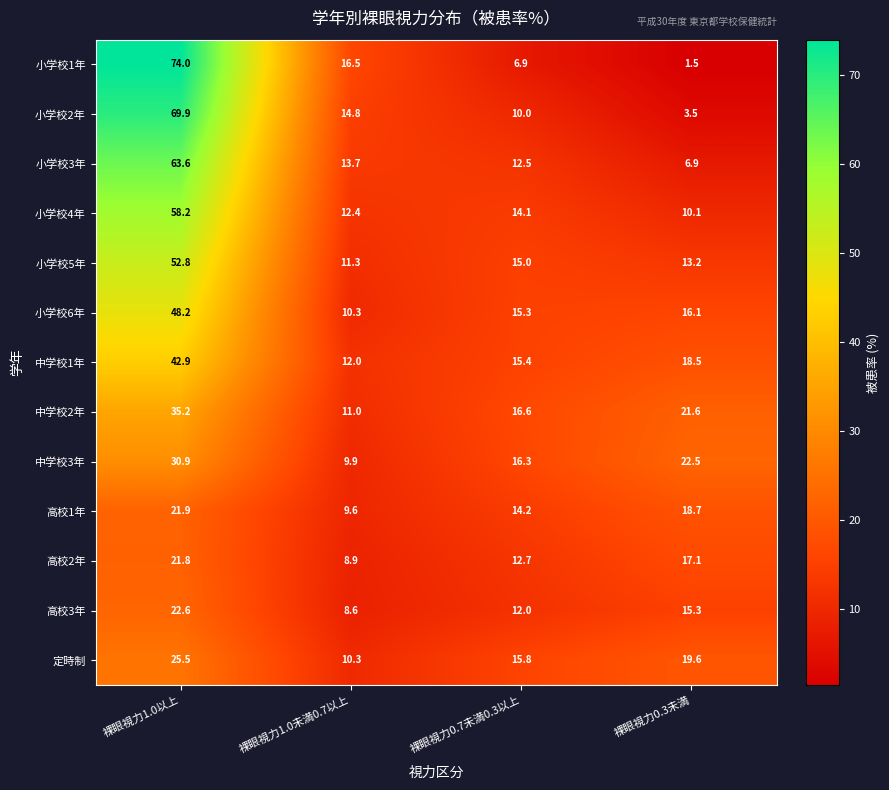

Between 裸眼視力1.0未満0.7以上 and 裸眼視力0.7未満0.3以上, which series saw the biggest shift?

小学校1年